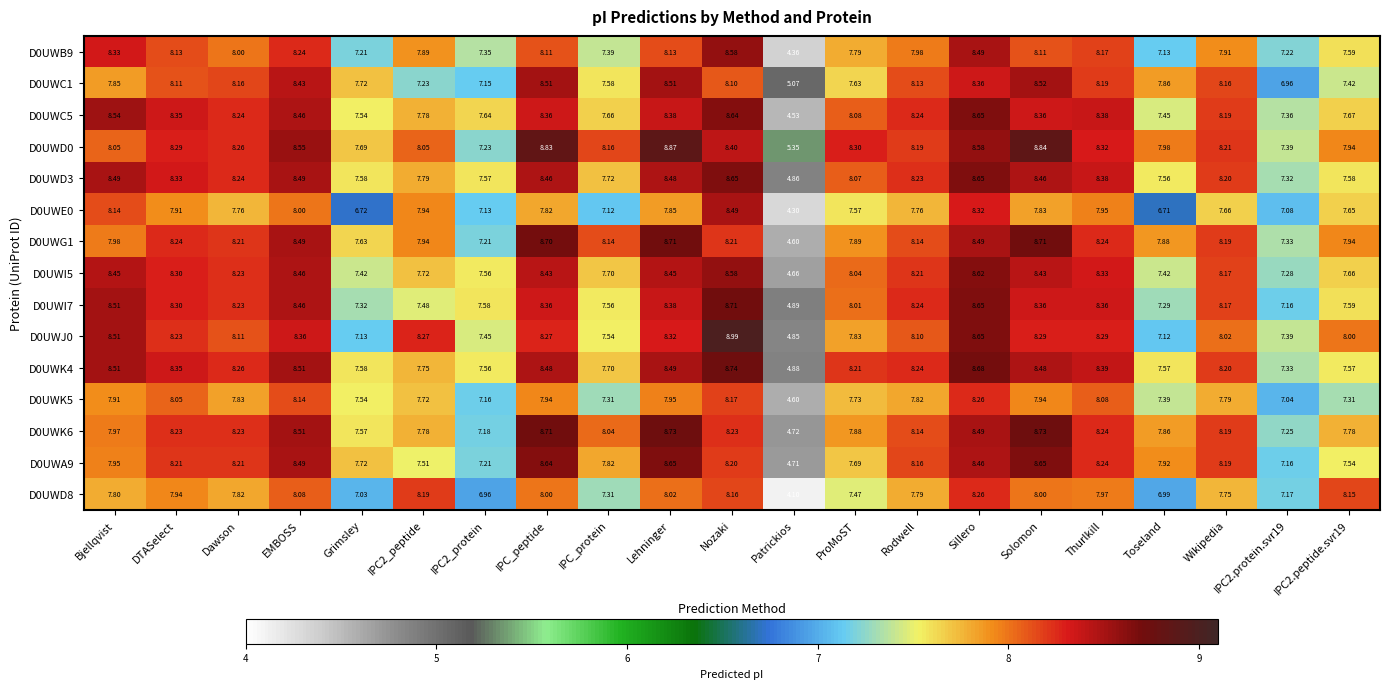

Which label corresponds to the smallest value in the chart?

Patrickios